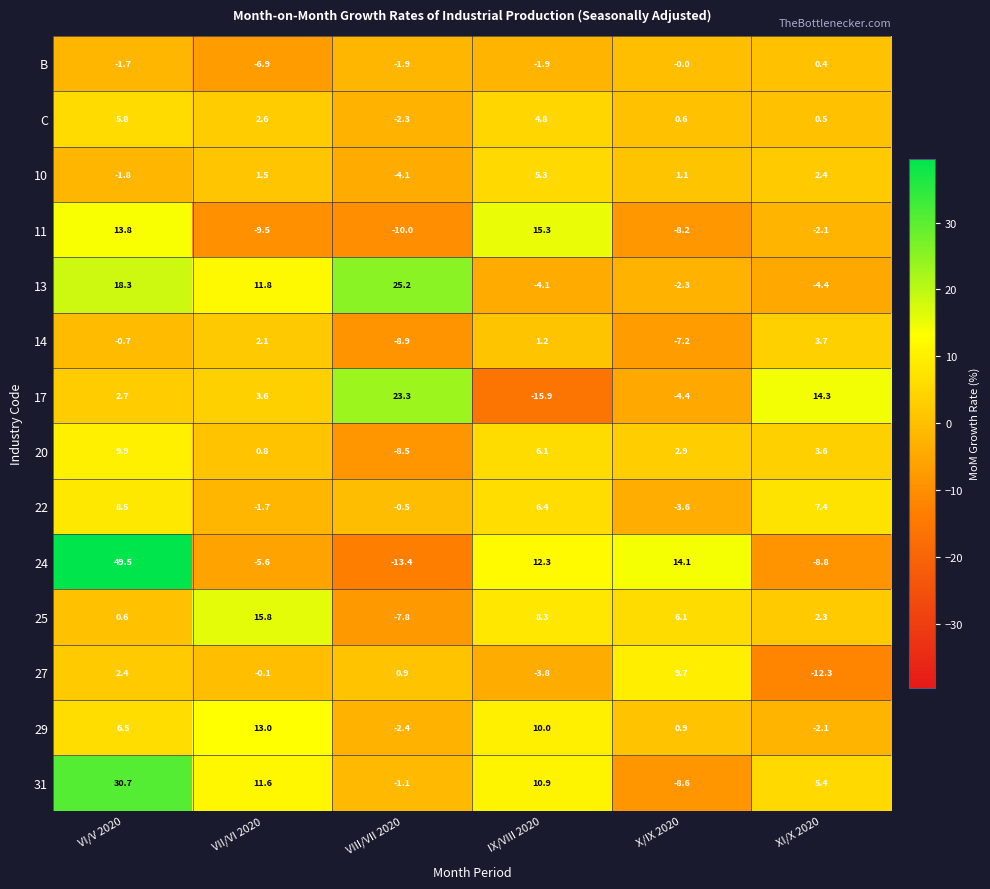

At how many categories does at least one series exceed 25?

2